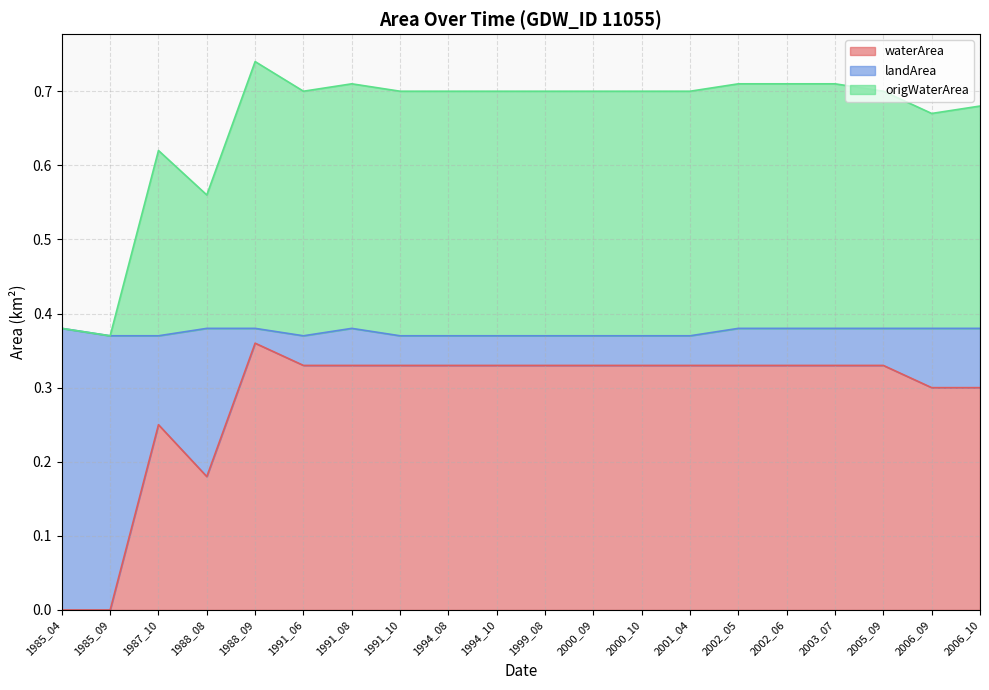

At which label does waterArea reach its peak?

1988_09